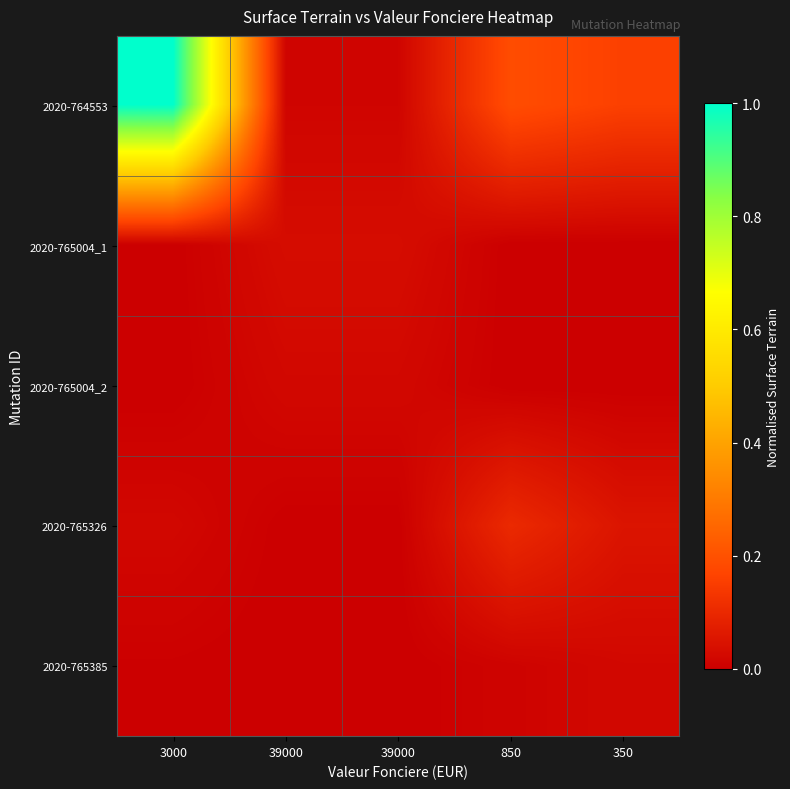

What is the spread (max minus min) of values at 3000?

1.0